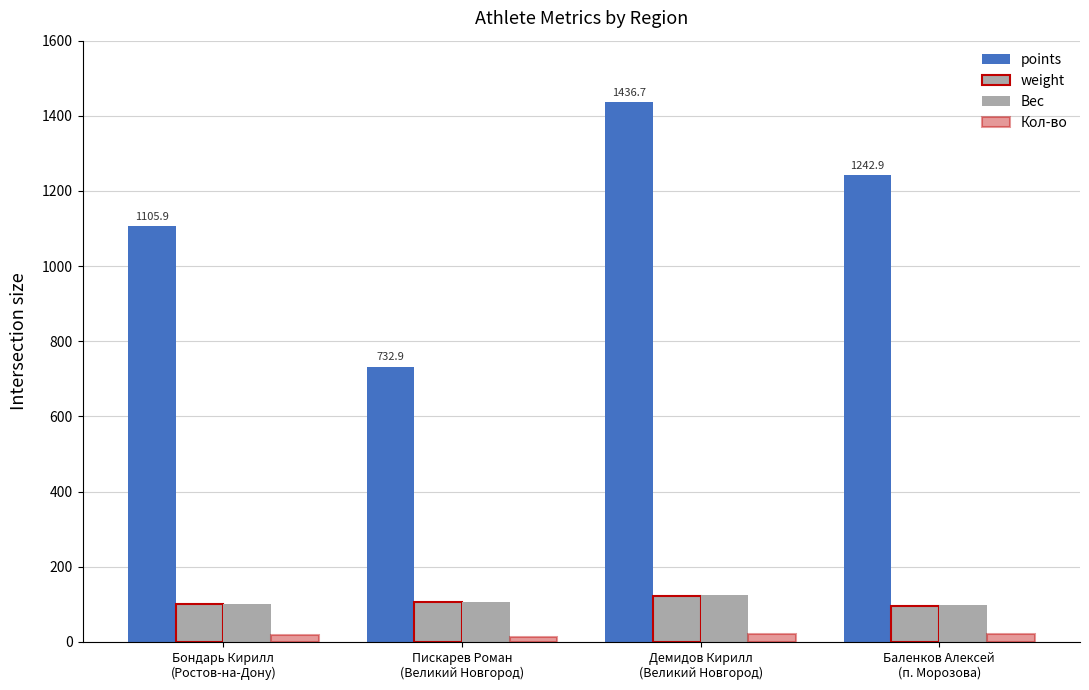

Where does the weight series first go above 106?

Пискарев Роман
(Великий Новгород)